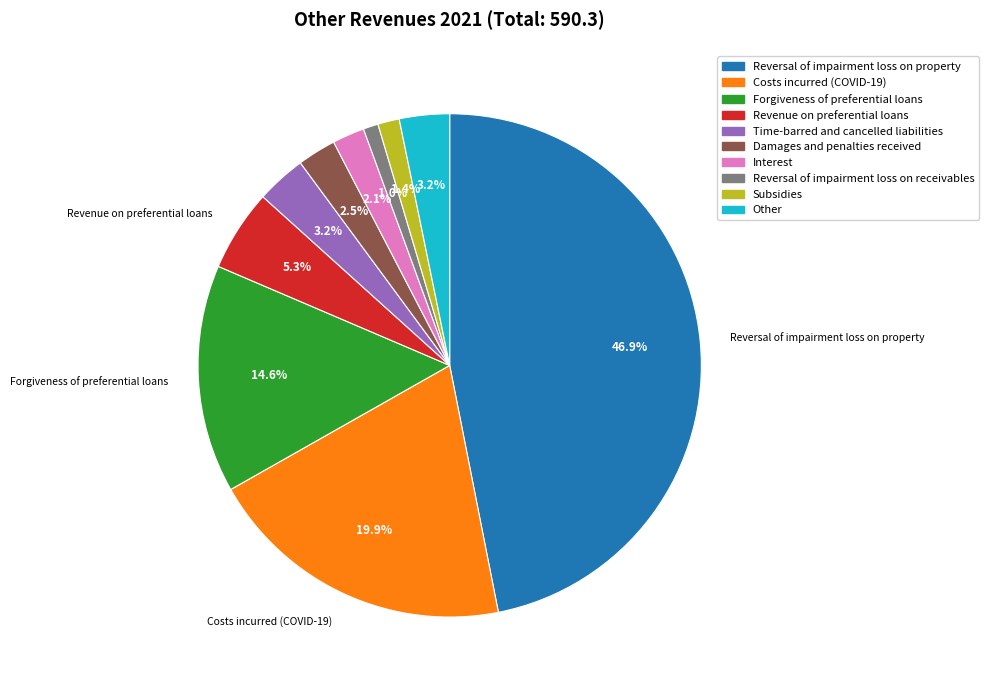

Is Forgiveness of preferential loans the majority of the pie?

No